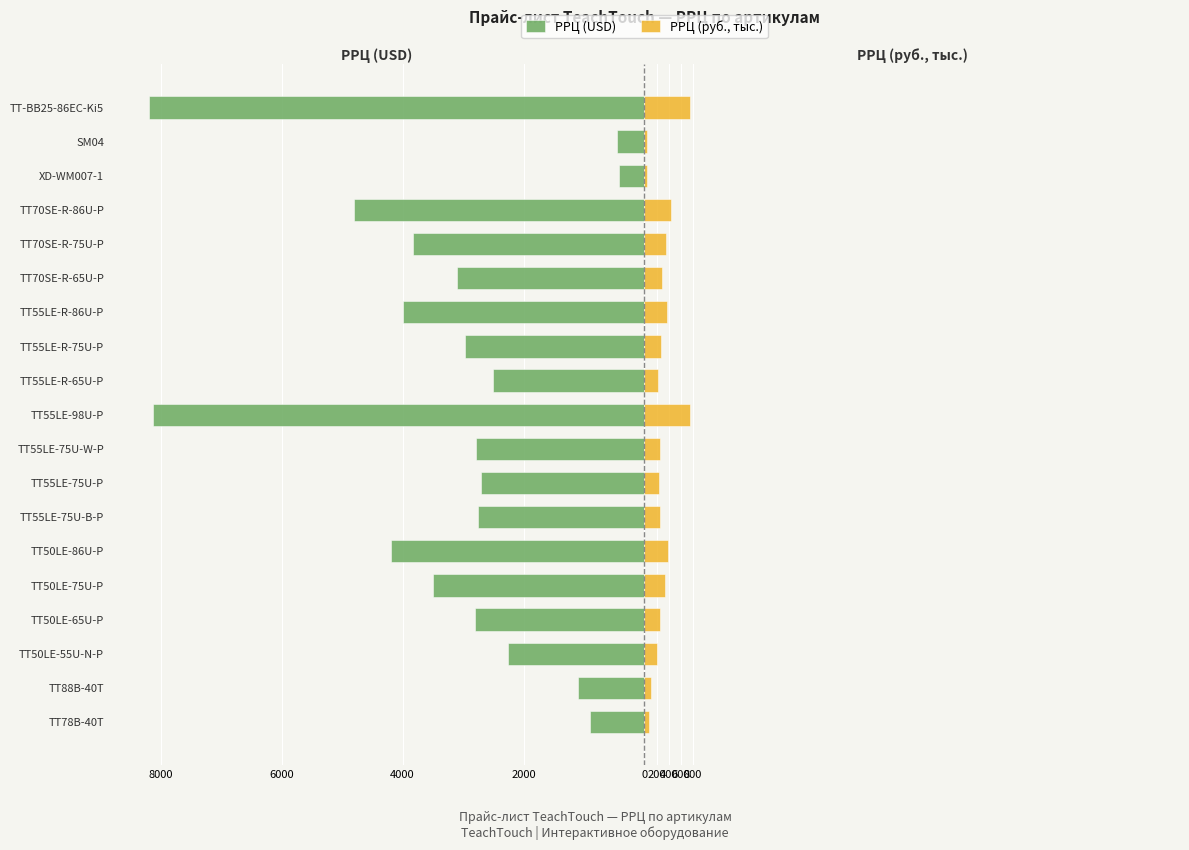

At TT50LE-75U-P, list the series in order from largest to smallest.

РРЦ (руб., тыс.), РРЦ (USD)